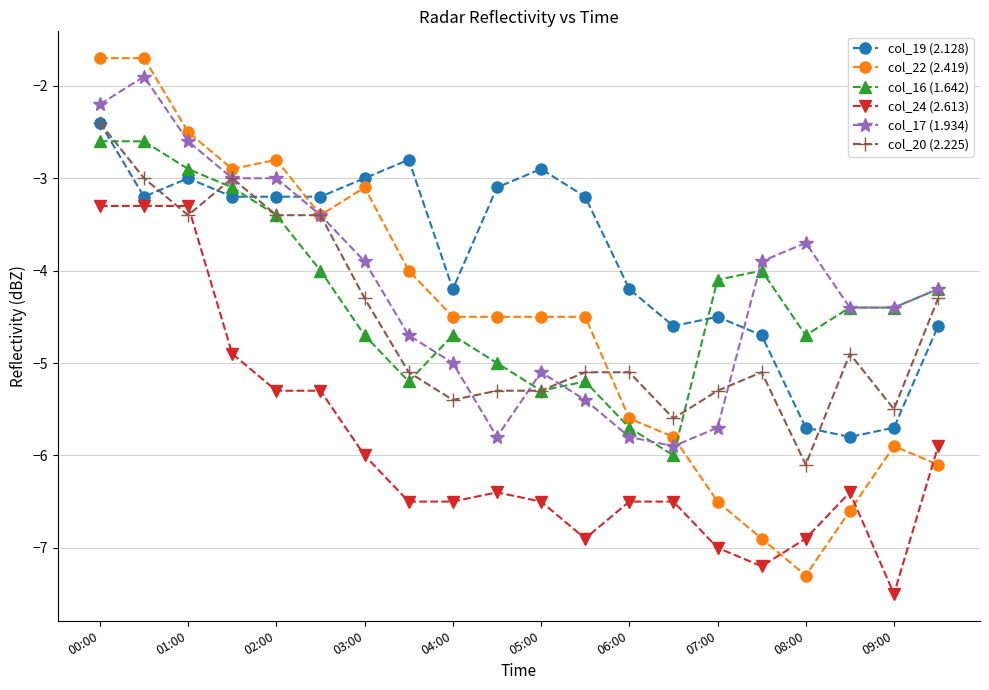

True or false: col_16 (1.642) and col_22 (2.419) cross at least once.

True